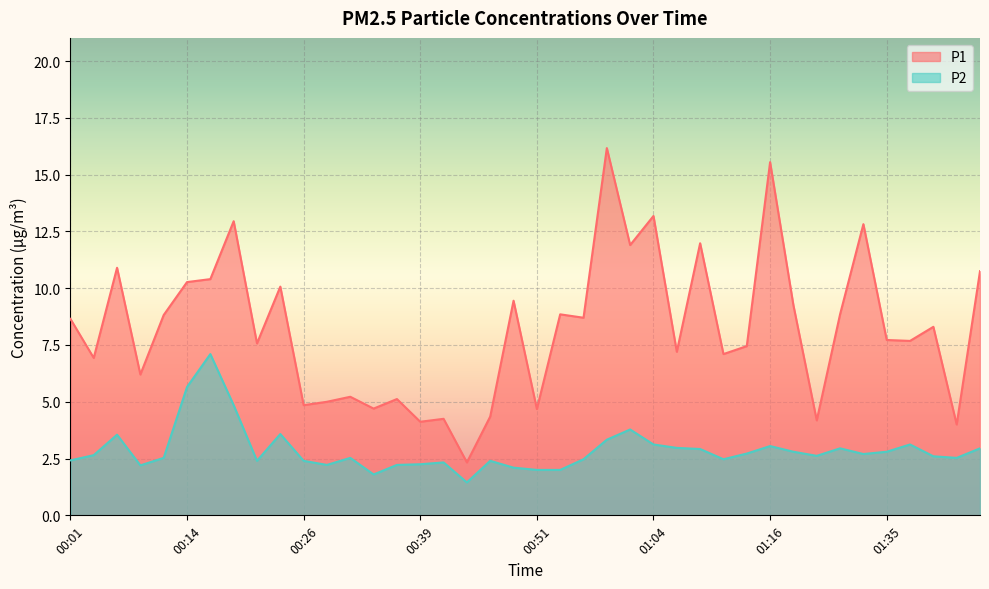

List the labels in order of P1 value, largest first.

00:59, 01:16, 01:04, 00:19, 01:30, 01:09, 01:01, 00:06, 01:46, 00:16, 00:14, 00:24, 00:49, 01:19, 00:54, 01:27, 00:11, 00:56, 00:01, 01:41, 01:35, 01:38, 00:21, 01:14, 01:06, 01:11, 00:04, 00:09, 00:31, 00:36, 00:29, 00:26, 00:34, 00:51, 00:46, 00:41, 01:22, 00:39, 01:43, 00:44